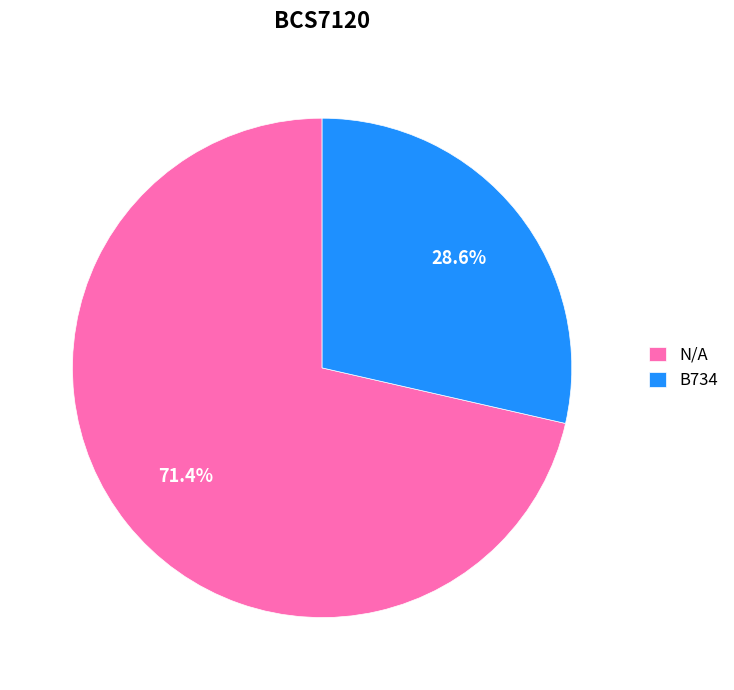

Which slice is the largest?

N/A